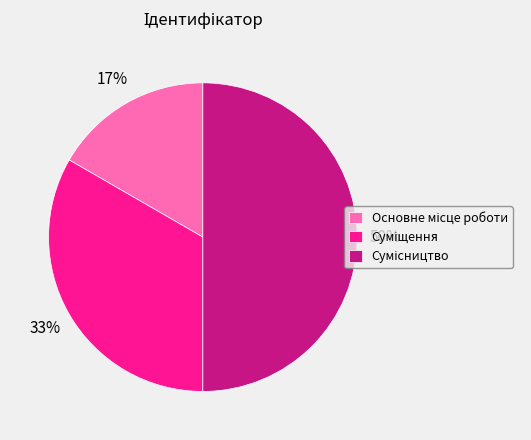

To the nearest percent, what is the average slice percentage?

33%